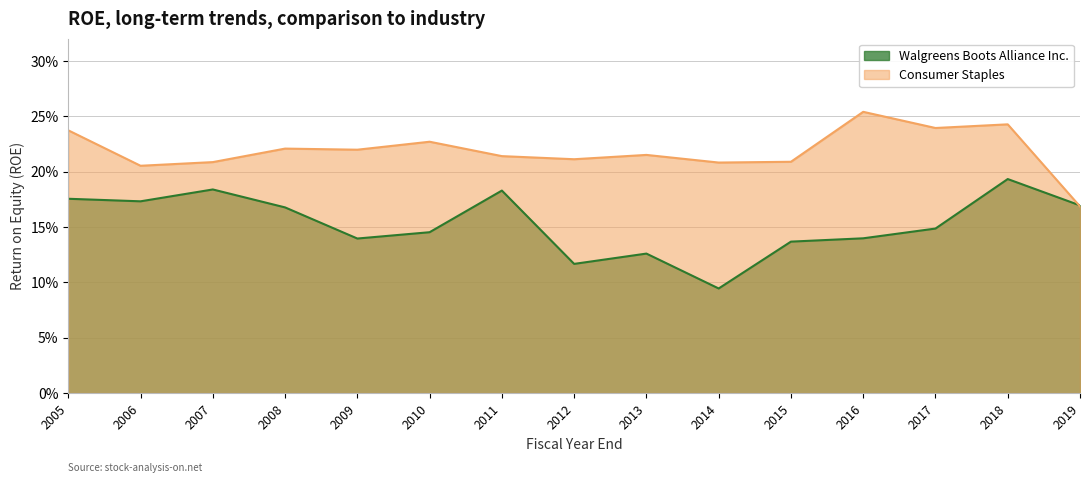

What is the total value across all series at 2016?

0.4